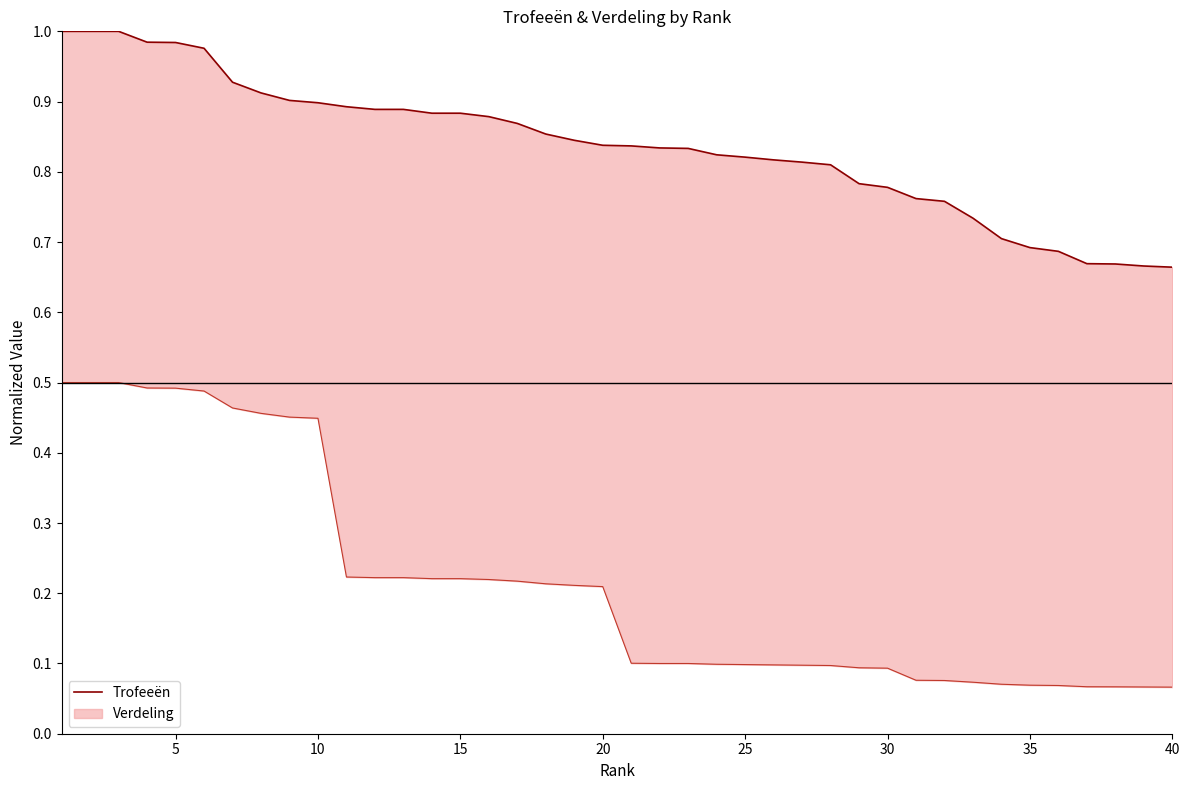

Reading left to right, what are all the values shown in this chart?

1.0	1.0	1.0	1.0	1.0	1.0	0.9	0.9	0.9	0.9	0.9	0.9	0.9	0.9	0.9	0.9	0.9	0.9	0.8	0.8	0.8	0.8	0.8	0.8	0.8	0.8	0.8	0.8	0.8	0.8	0.8	0.8	0.7	0.7	0.7	0.7	0.7	0.7	0.7	0.7